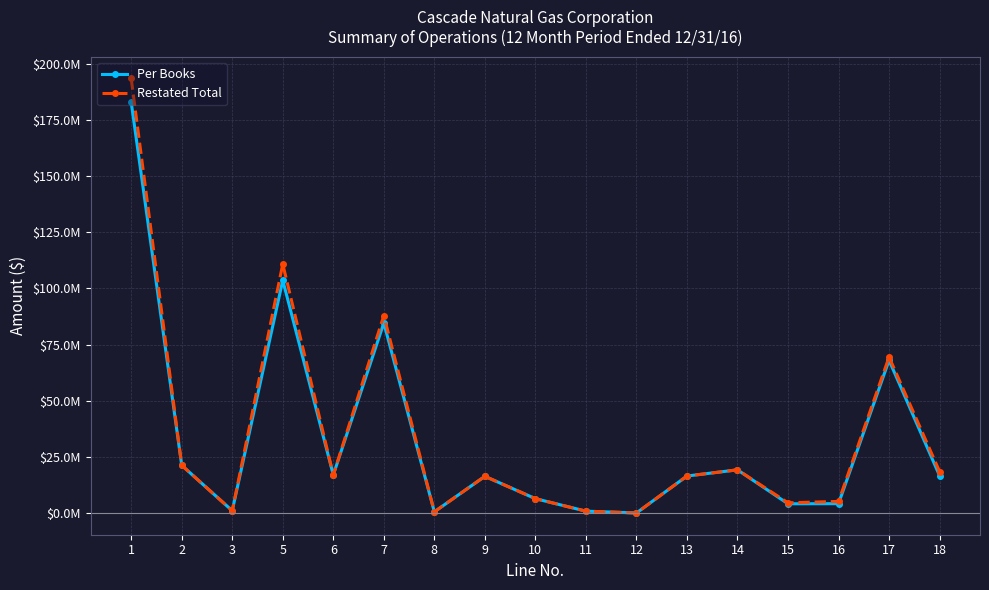

What are all the series names shown in the legend?

Per Books, Restated Total